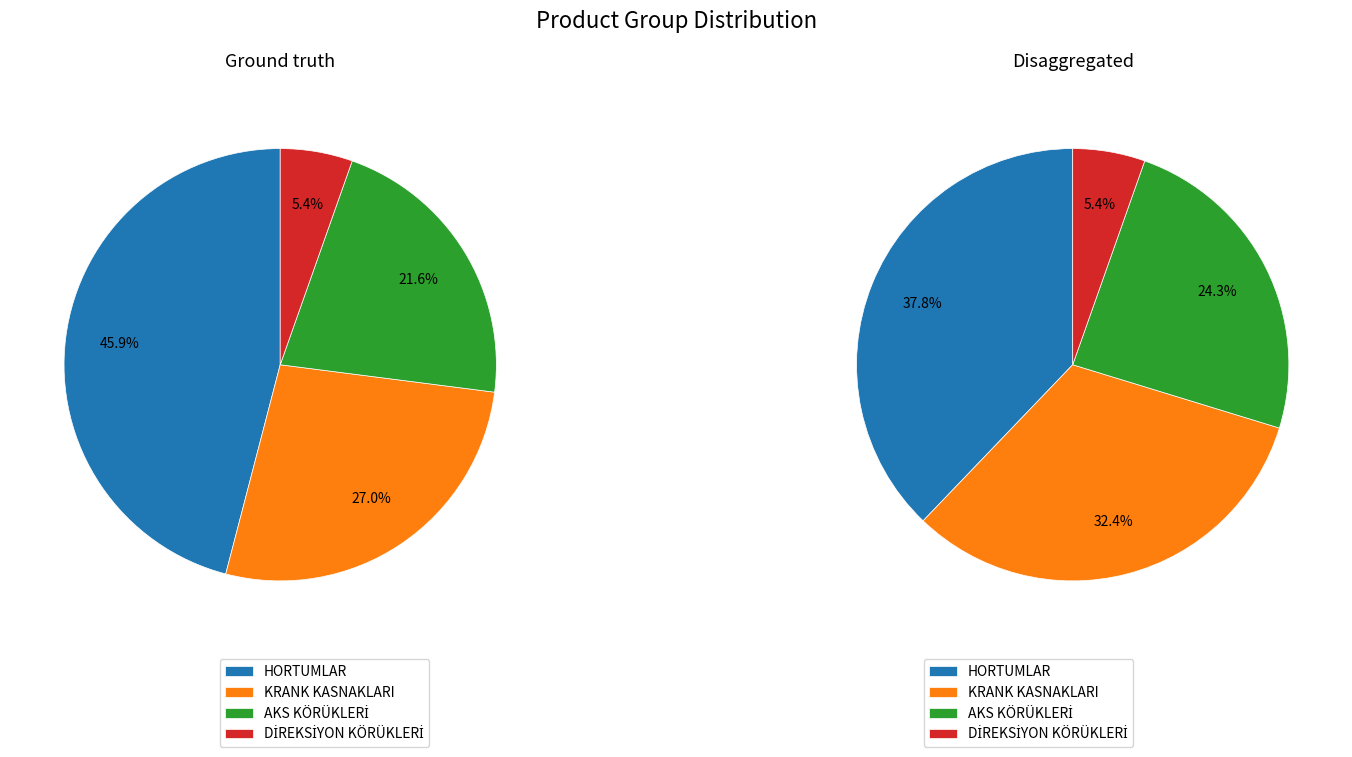

To the nearest percent, what is the combined percentage of DİREKSİYON KÖRÜKLERİ and AKS KÖRÜKLERİ?

27%